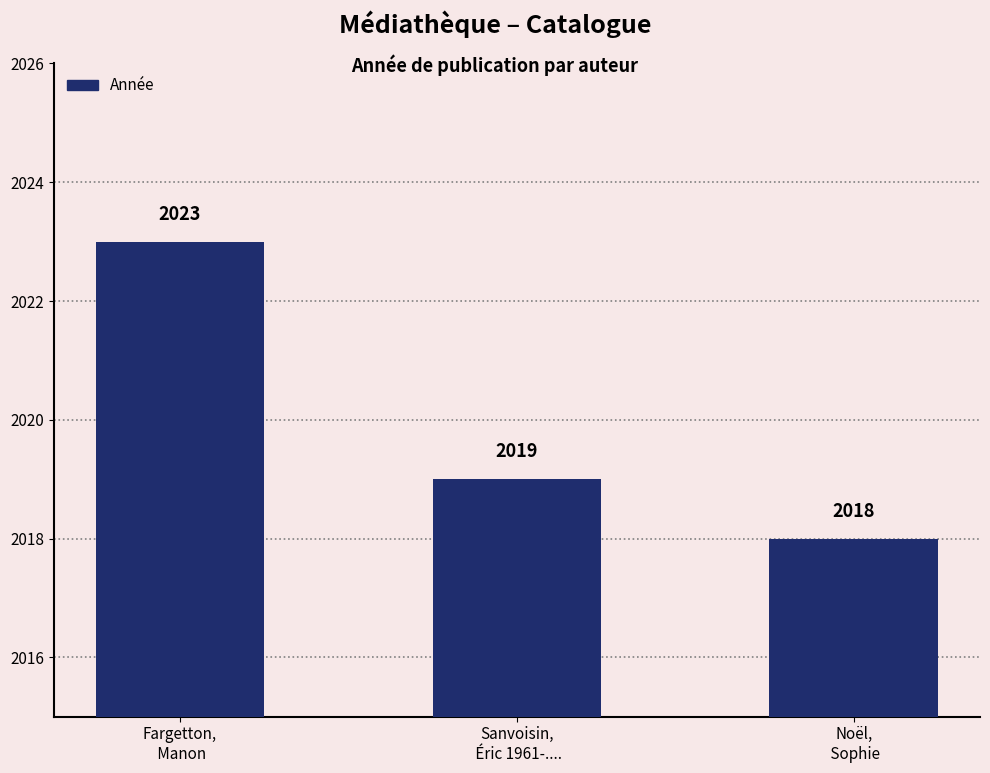

What position from the right is Sanvoisin,
 Éric 1961-....?

2